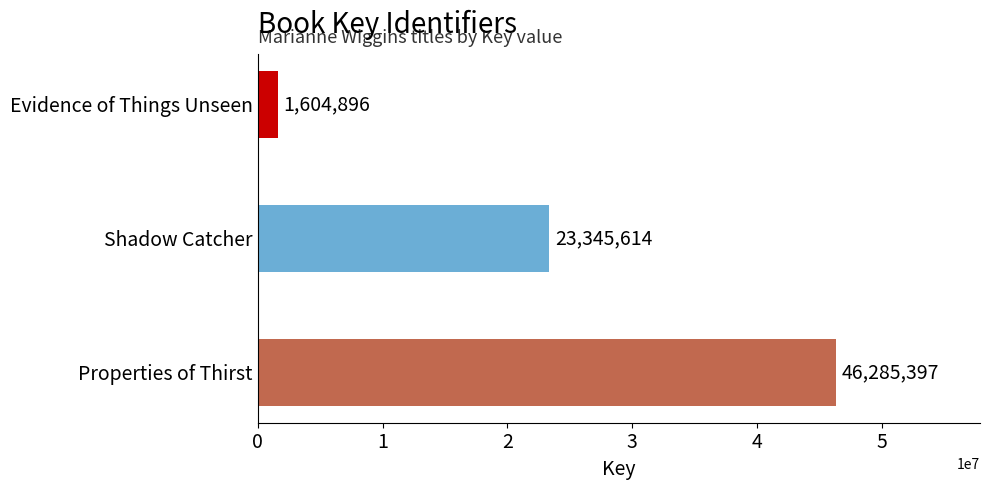

Rank the categories by value from lowest to highest.

Evidence of Things Unseen, Shadow Catcher, Properties of Thirst